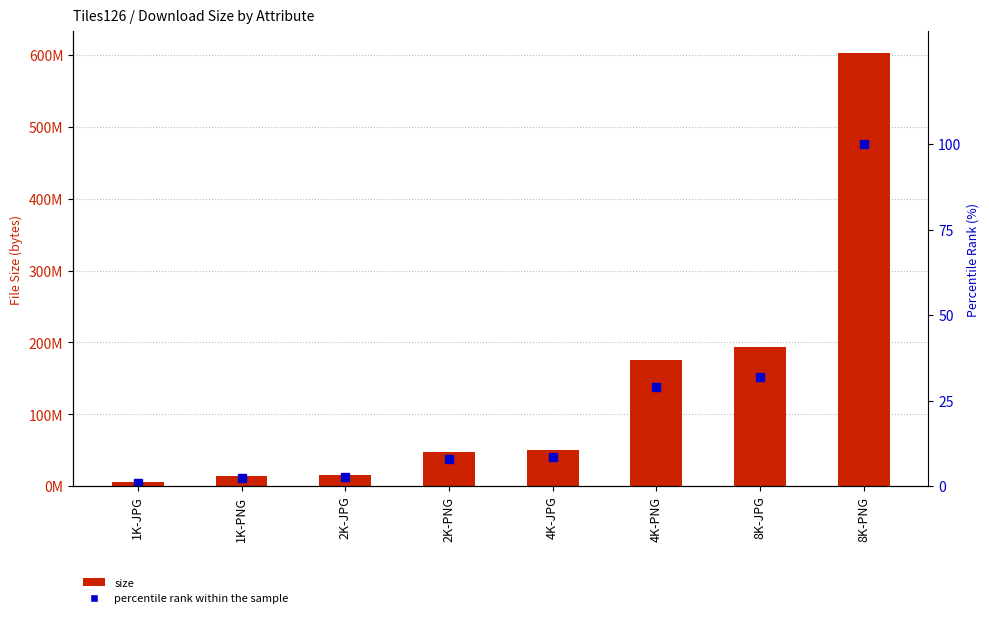

Which series has the largest total across all categories?

size